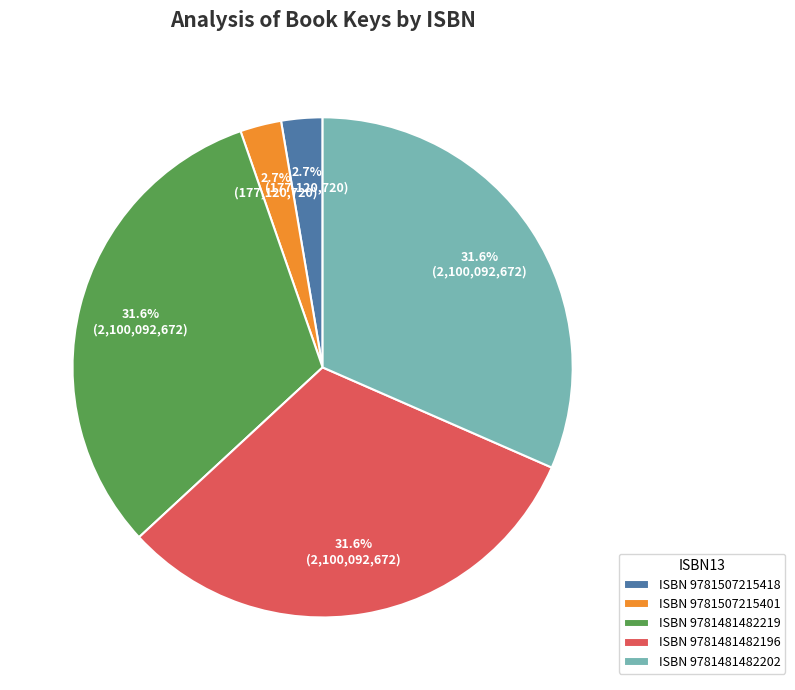

Combined, do ISBN 9781507215418 and ISBN 9781481482196 account for over 50%?

No